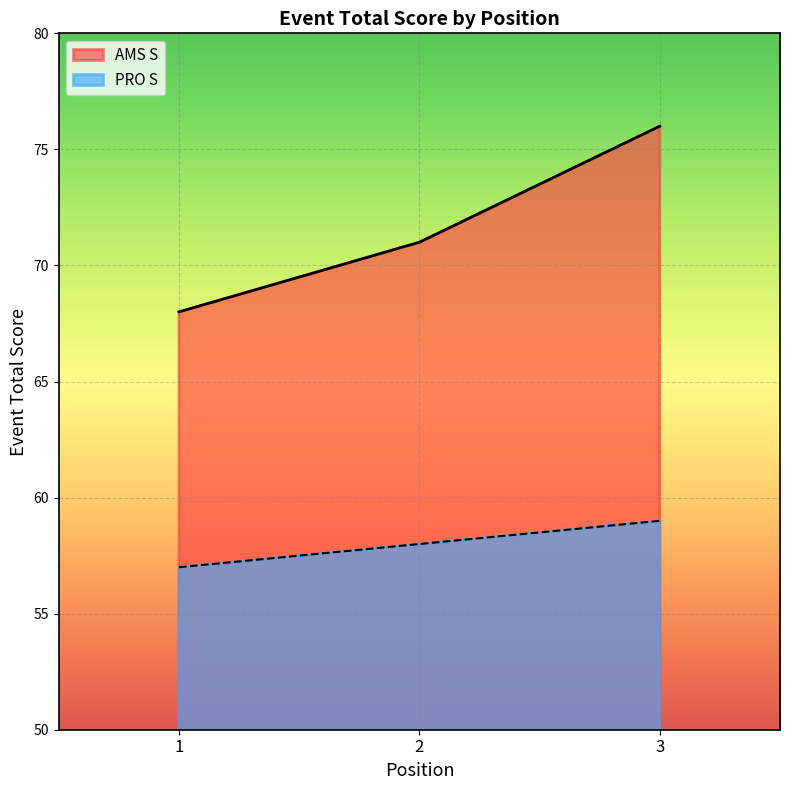

List the series in order of their peak value, lowest first.

PRO S, AMS S